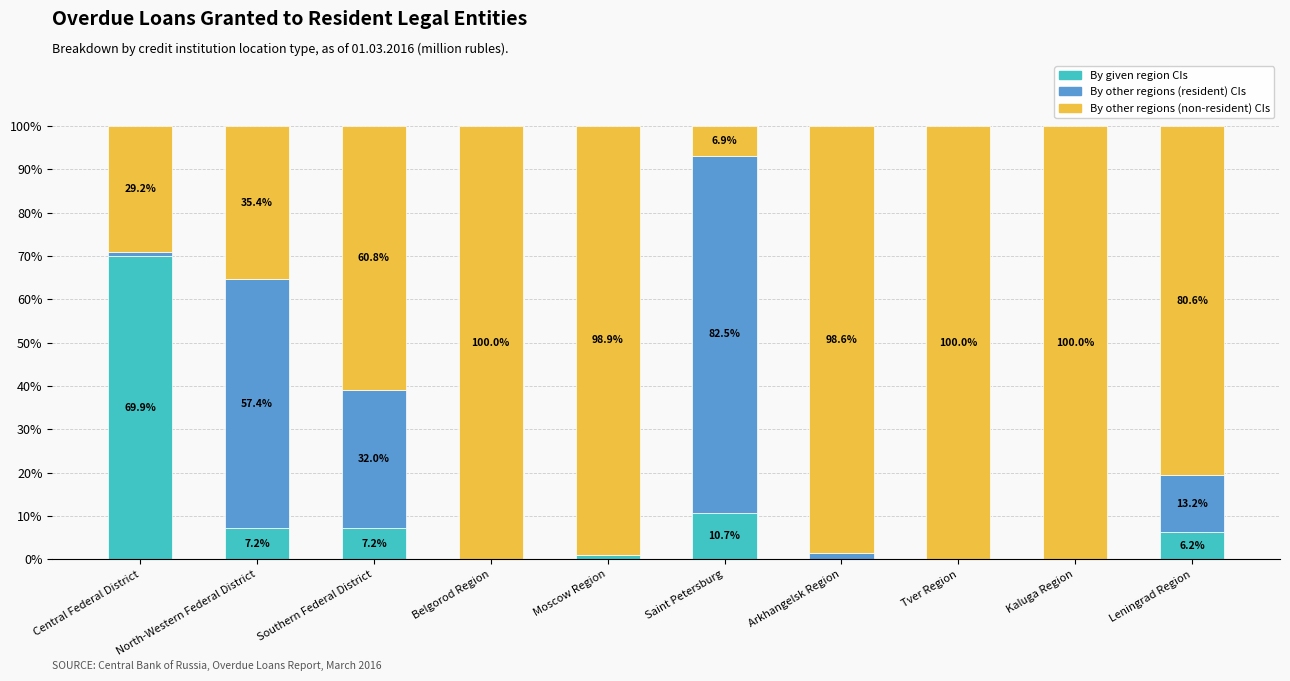

What is the total value across all series at North-Western Federal District?

100.0